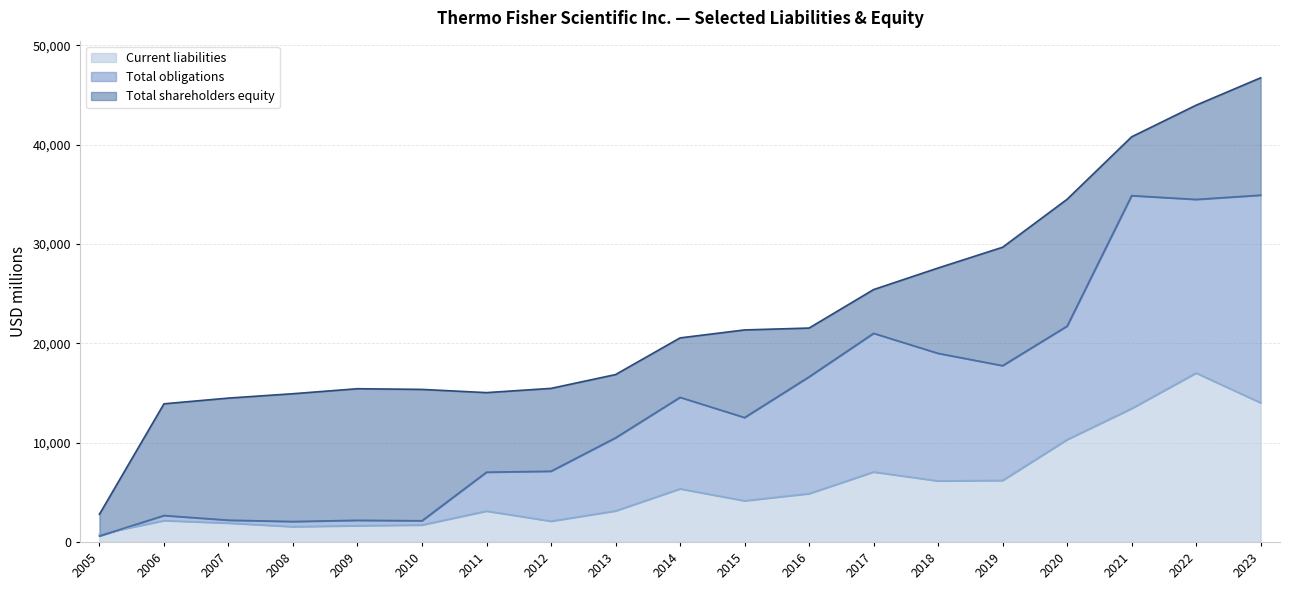

What is the average value of the Total shareholders equity series?

22968